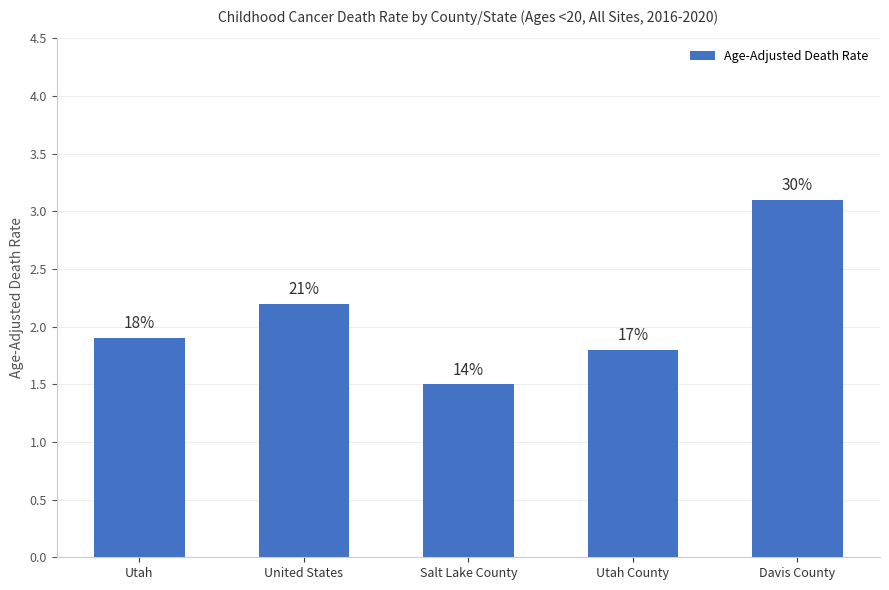

Are the bars horizontal?

No